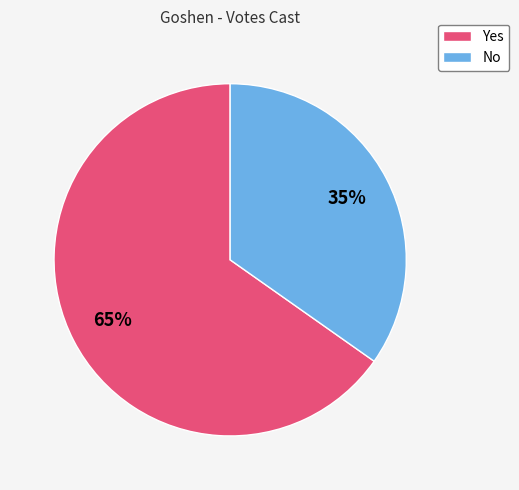

Do Yes and No together represent more than half of the pie?

Yes